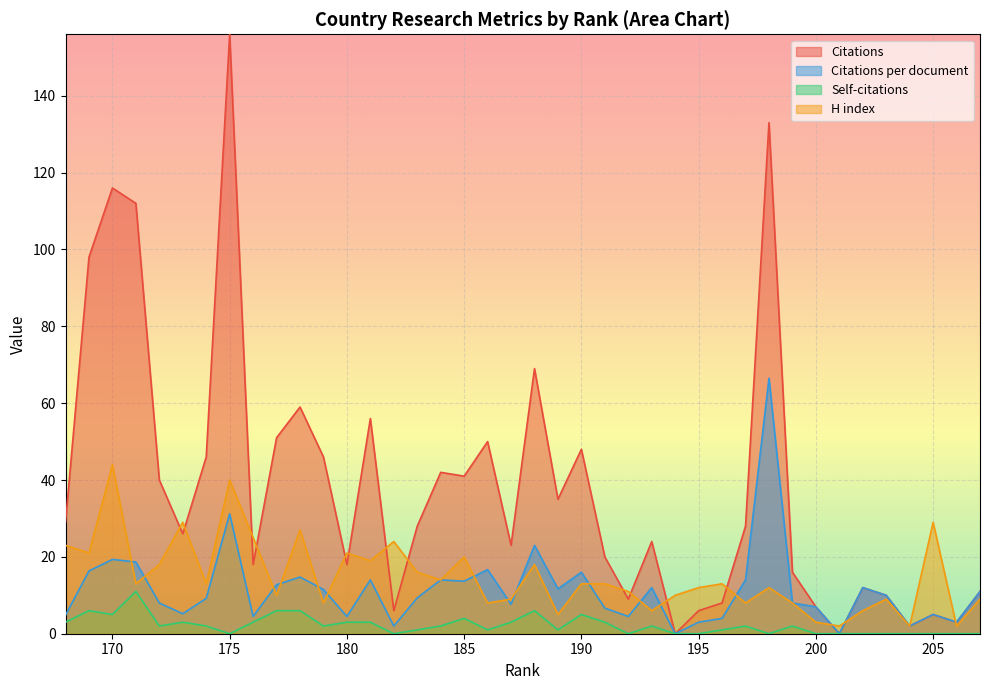

Is it true that H index equals 40.0 at 175?

True